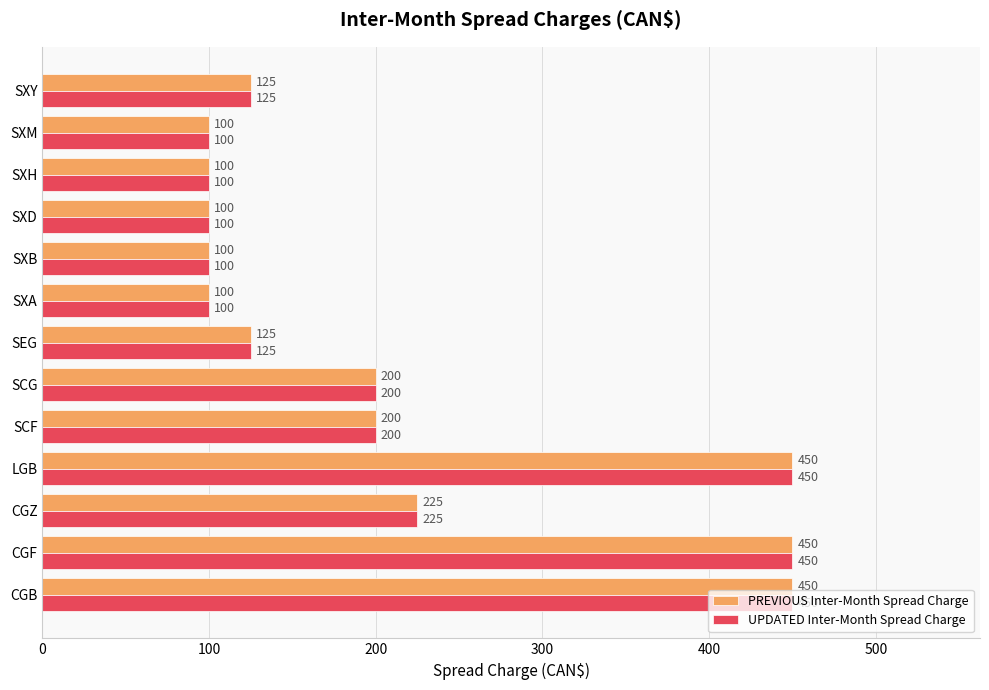

What is the difference between the maximum and minimum values in the PREVIOUS Inter-Month Spread Charge series?

350